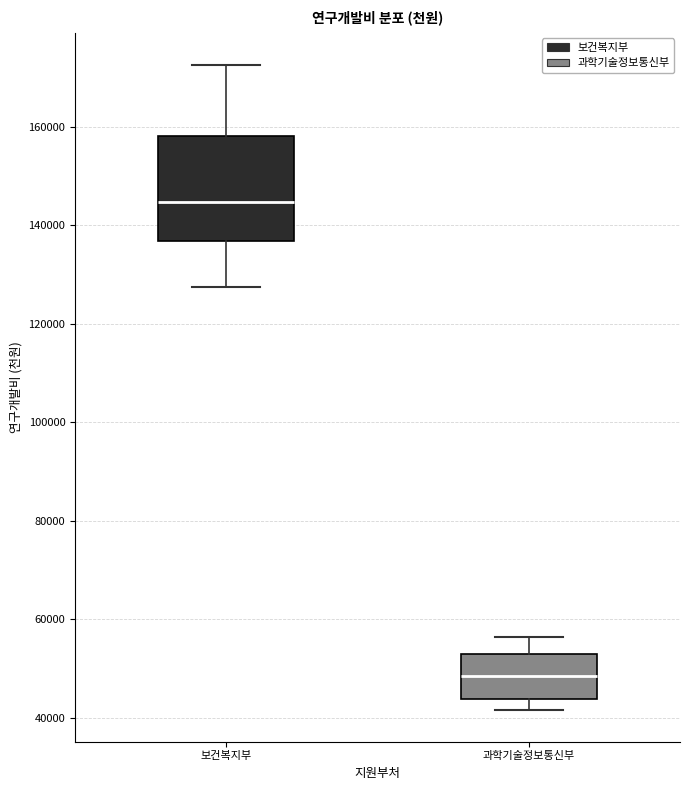

Where is the lower edge of the box for 과학기술정보통신부 on the y-axis? The values are not printed on the chart, so give them approximately, as read against the axis.

44000